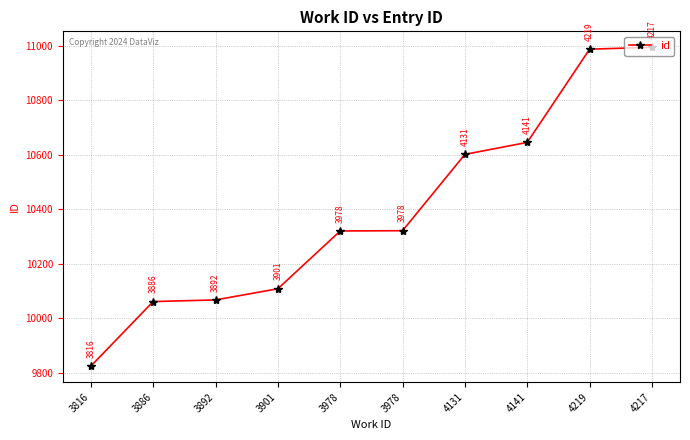

What is the change in value from 4219 to 4217?

+7